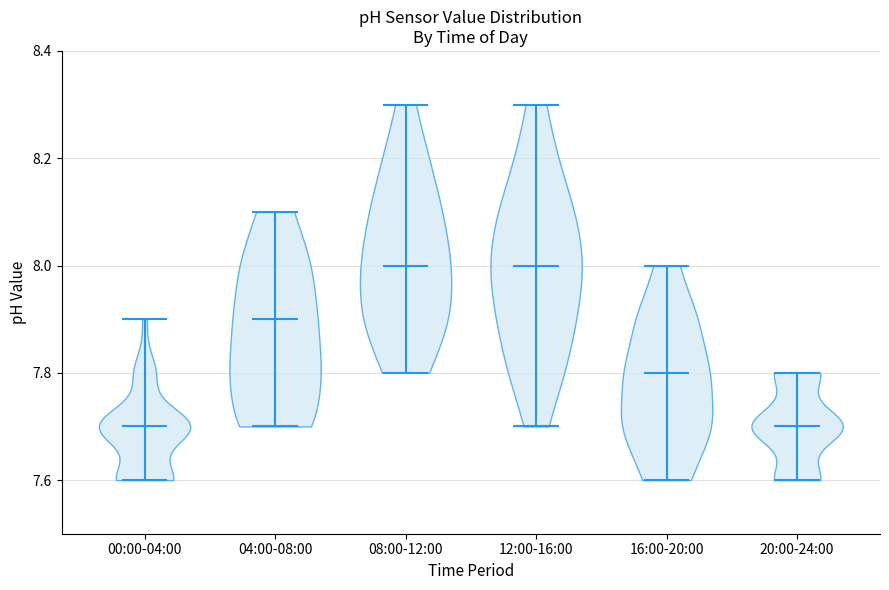

Reading left to right, read every violin against the y-axis: where its median line is, and the lowest and highest points it reaches. The values are not printed on the chart, so give them approximately, as read against the axis.

00:00-04:00: median line 7.7, lowest point 7.6, highest point 7.9
04:00-08:00: median line 7.9, lowest point 7.7, highest point 8.1
08:00-12:00: median line 8.0, lowest point 7.8, highest point 8.3
12:00-16:00: median line 8.0, lowest point 7.7, highest point 8.3
16:00-20:00: median line 7.8, lowest point 7.6, highest point 8.0
20:00-24:00: median line 7.7, lowest point 7.6, highest point 7.8